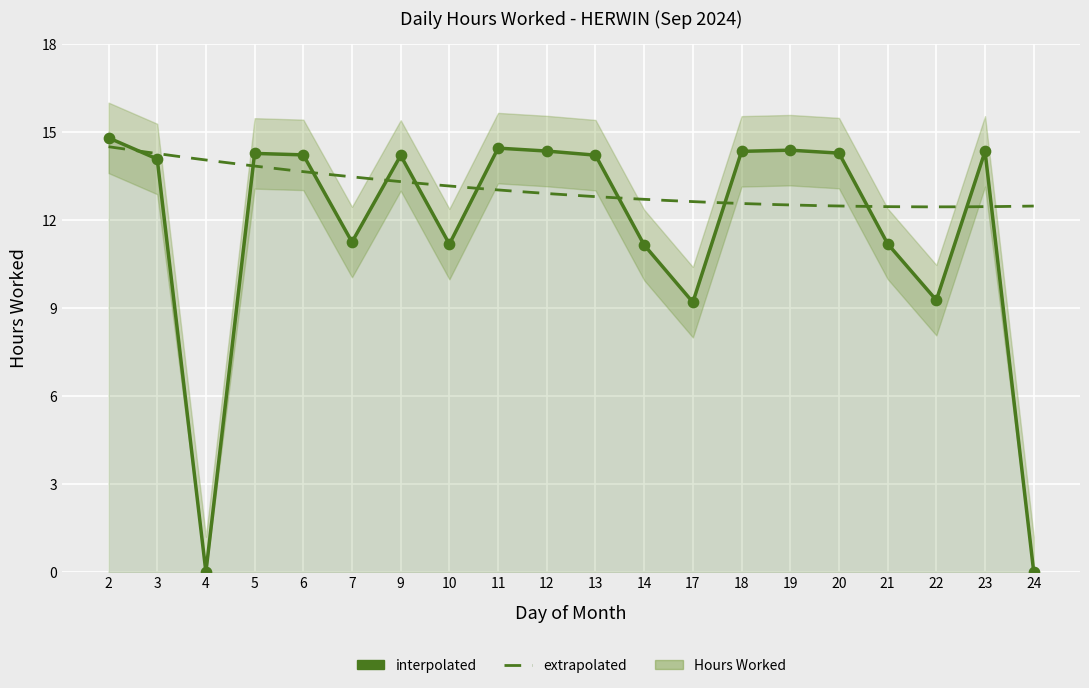

What is the ratio of the value at 23 to the value at 14?

1.3